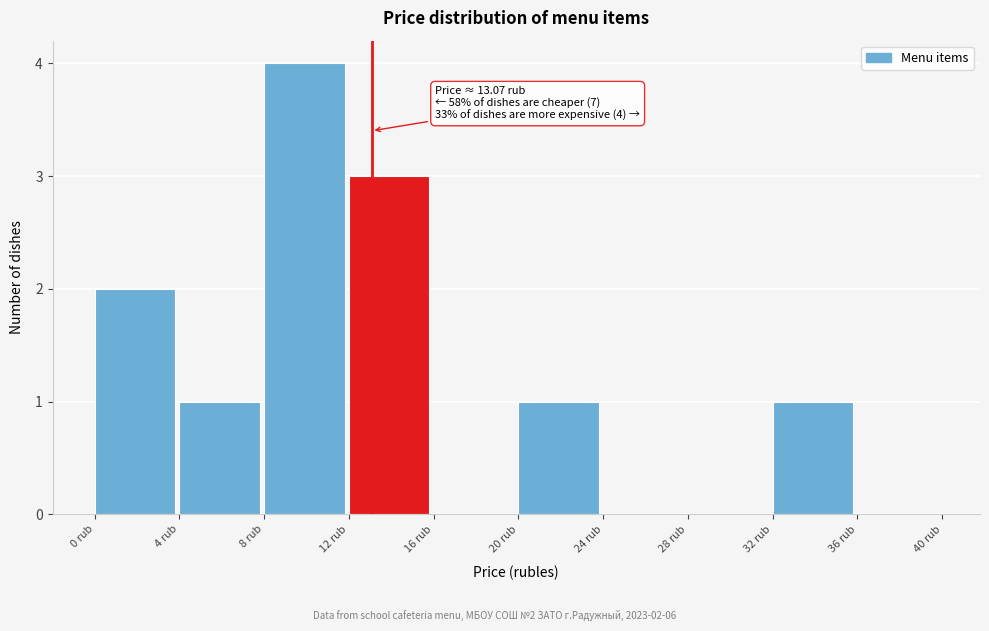

Which range on the x-axis has the tallest bar?

8 to 12